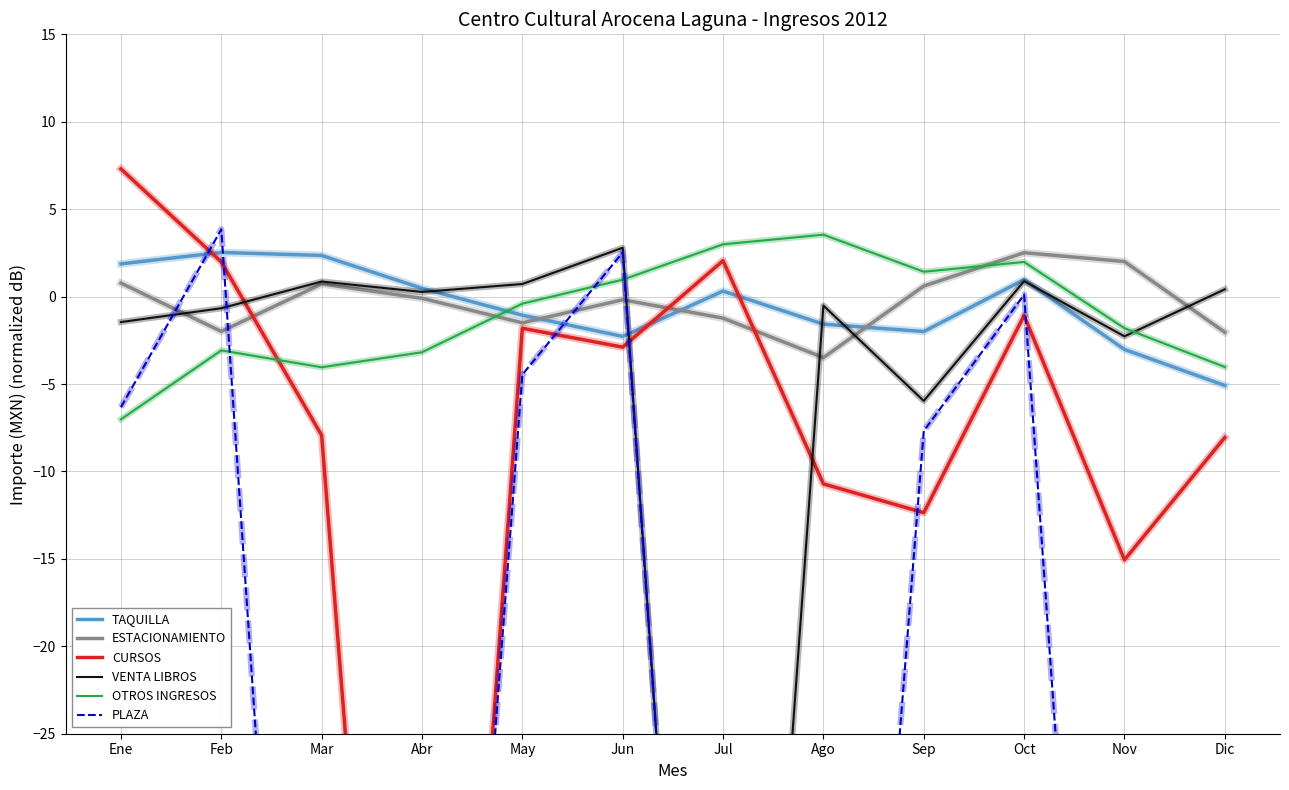

What are all the series names shown in the legend?

TAQUILLA, ESTACIONAMIENTO, CURSOS, VENTA LIBROS, OTROS INGRESOS, PLAZA